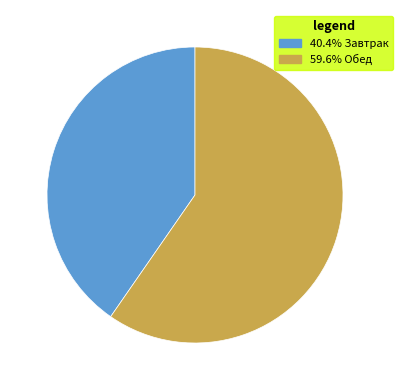

Is the sum of 59.6% Обед and 40.4% Завтрак greater than half?

Yes